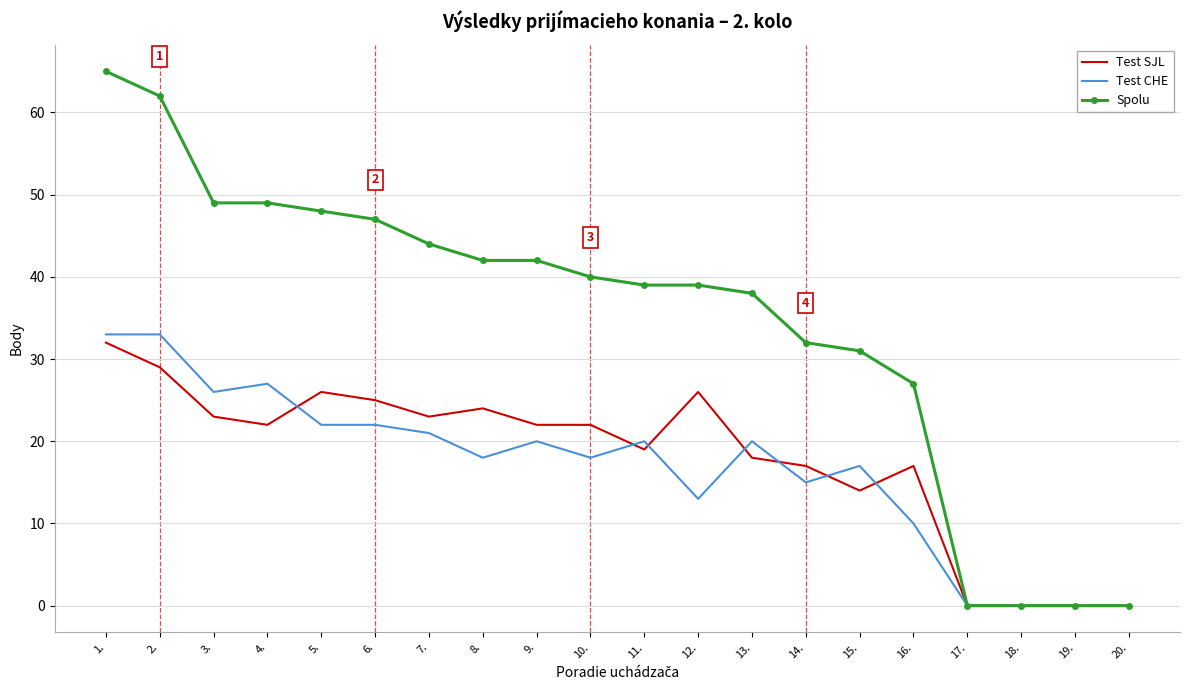

Where does the Spolu series first go above 40?

1.